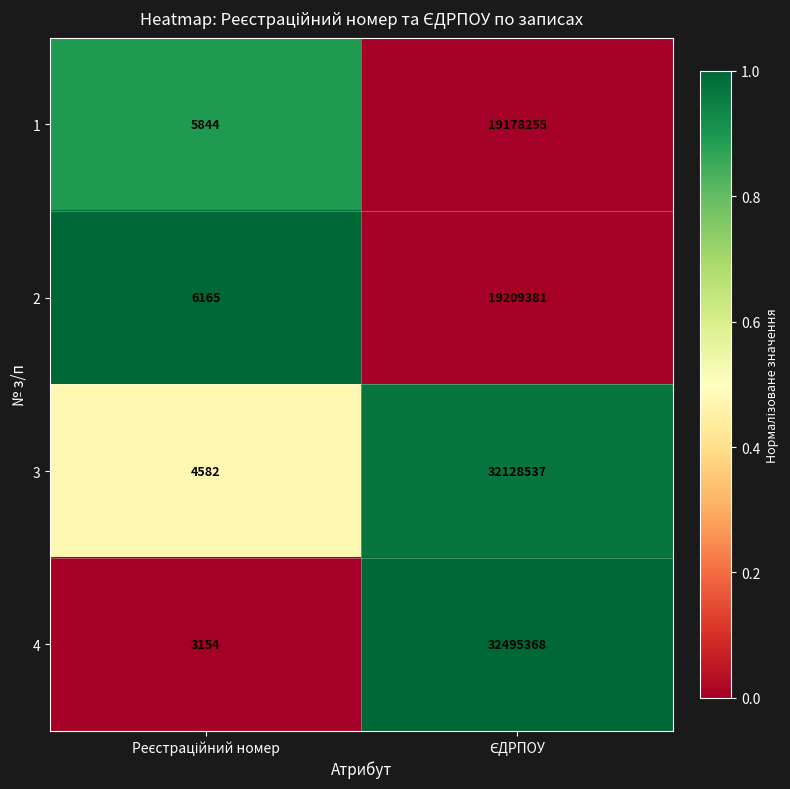

What is the average value of the 3 series?

16066560